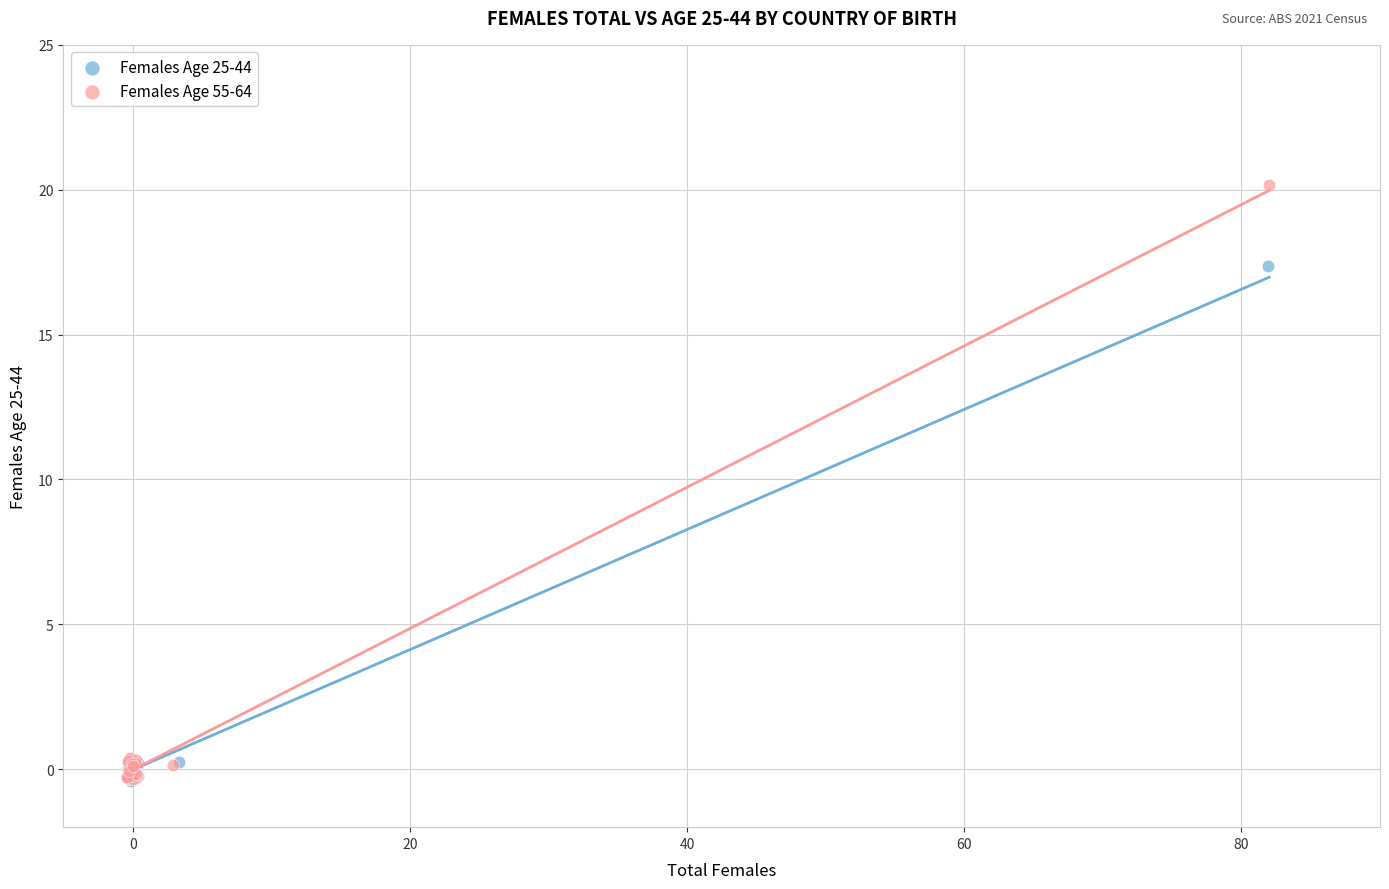

Which series reaches the maximum Y coordinate?

Females Age 55-64